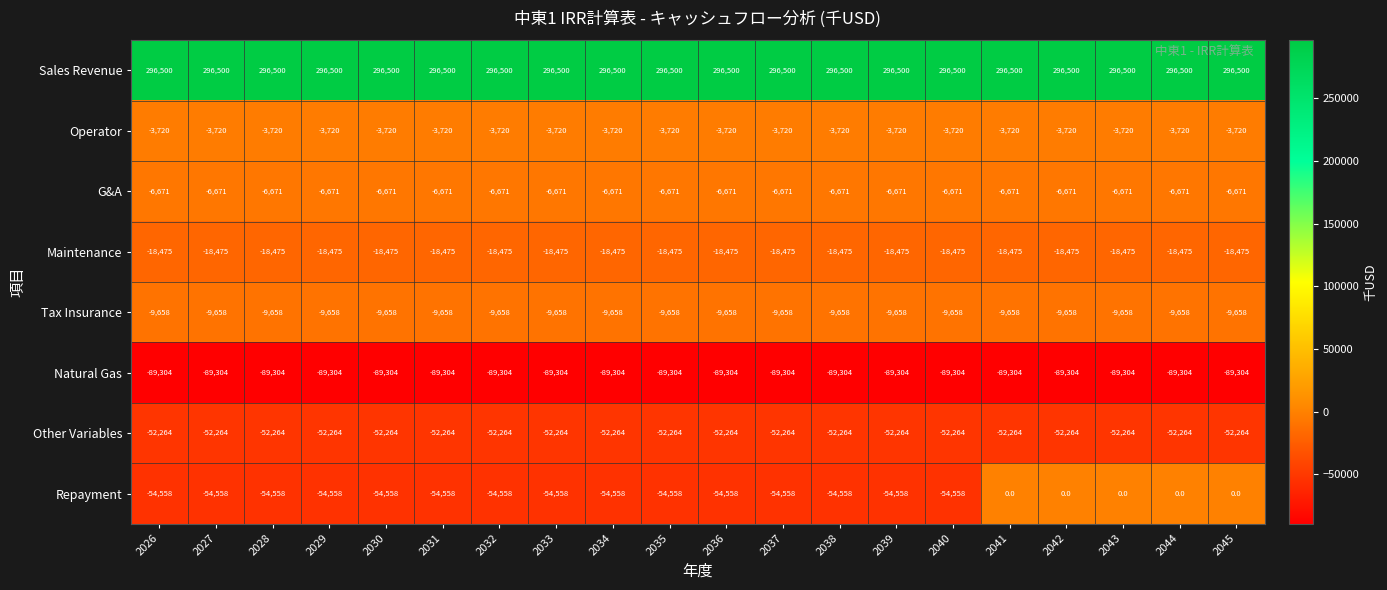

What is the total value across all series at 2042?

116408